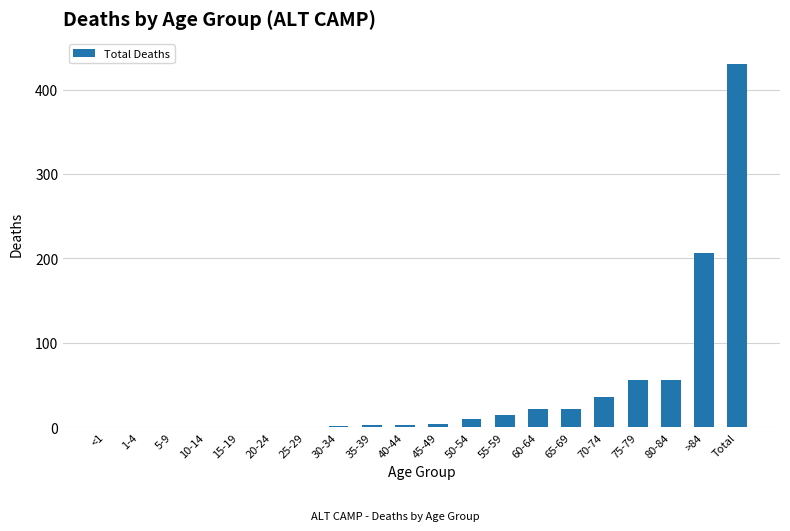

Are the bars horizontal?

No